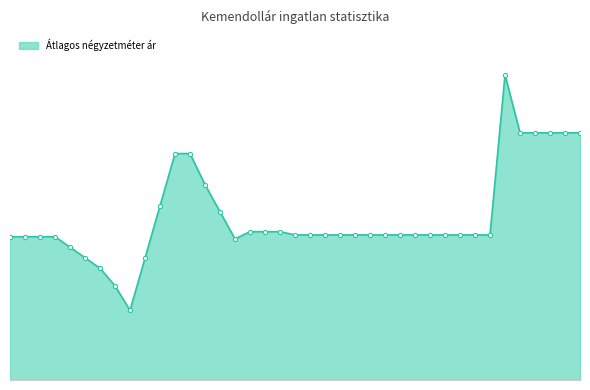

Is this an area chart (filled region under the line)?

Yes